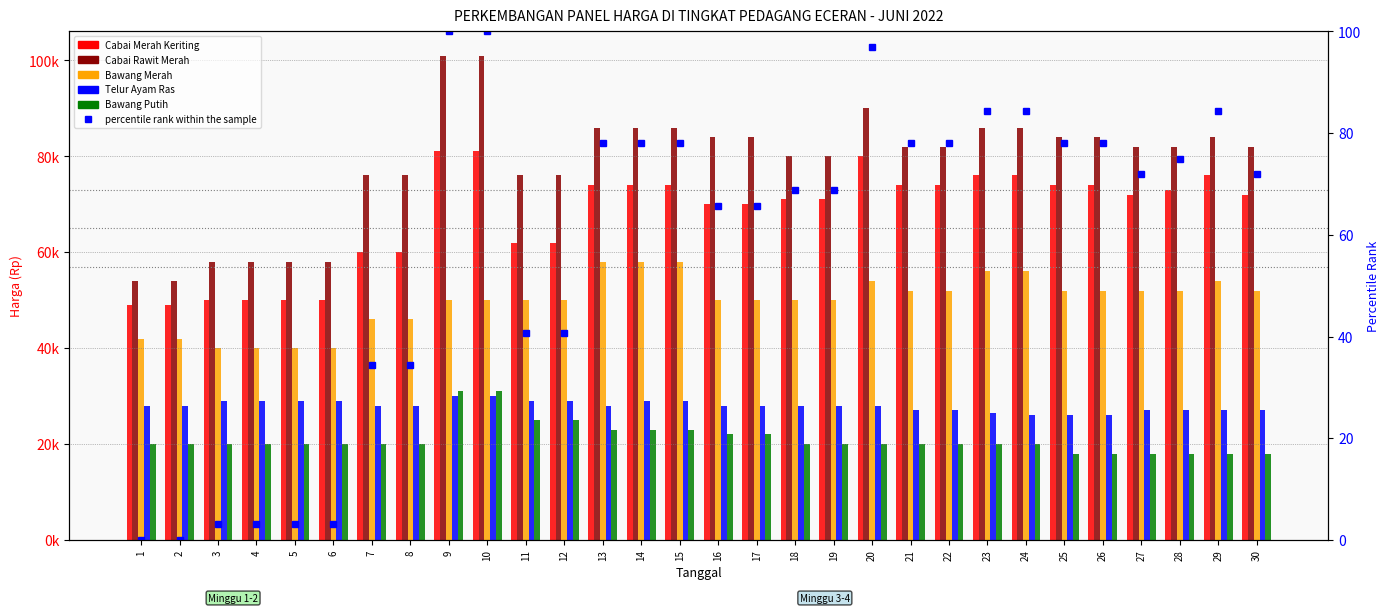

What is the difference between the highest and lowest values at 15?

85921.9